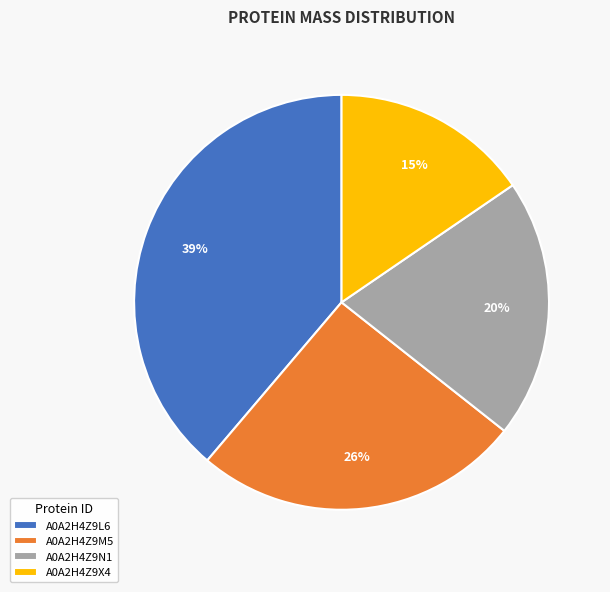

Which has a higher value, A0A2H4Z9X4 or A0A2H4Z9M5?

A0A2H4Z9M5